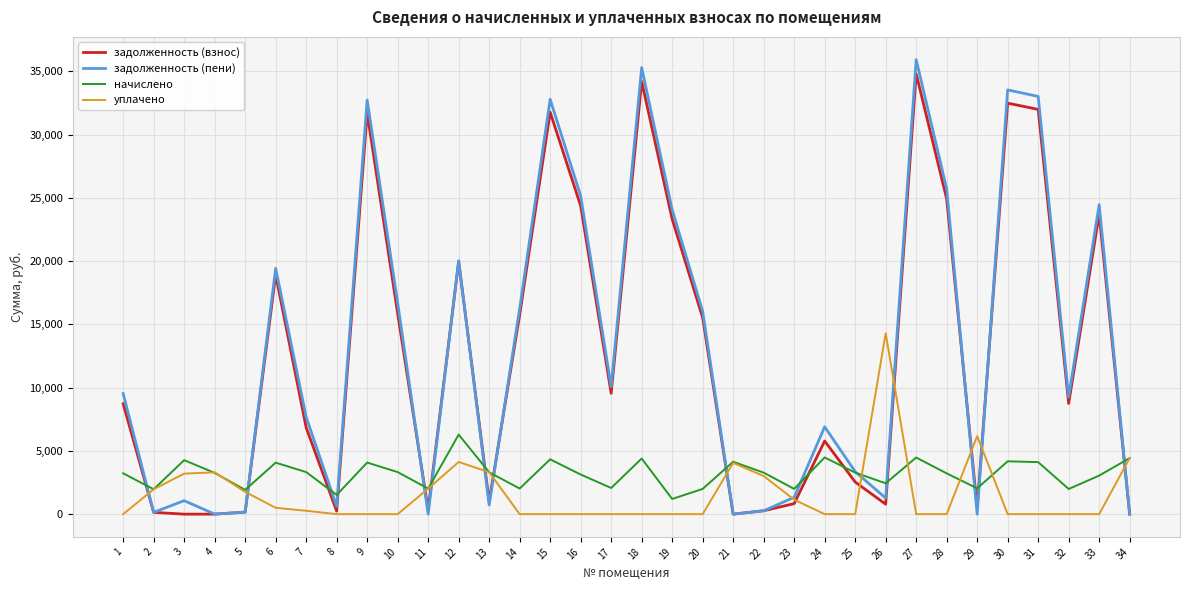

After their last crossing, which series has the higher values: задолженность (пени) or начислено?

начислено